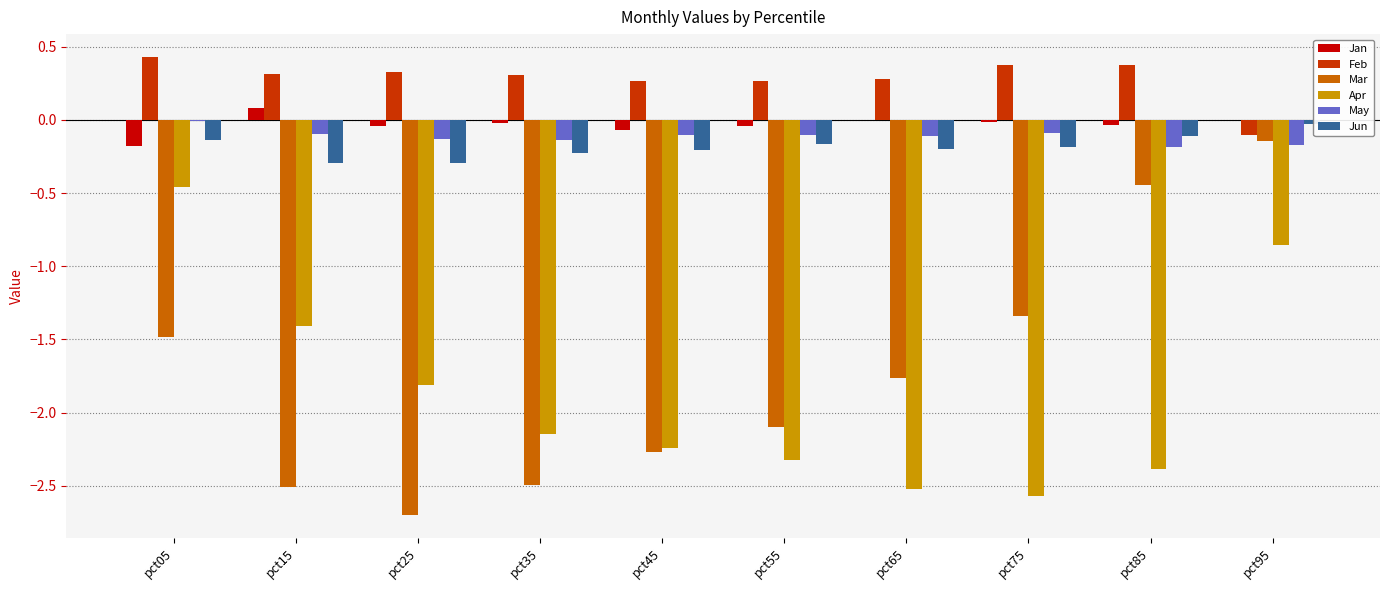

Is it true that Jun equals -0.3 at pct25?

True